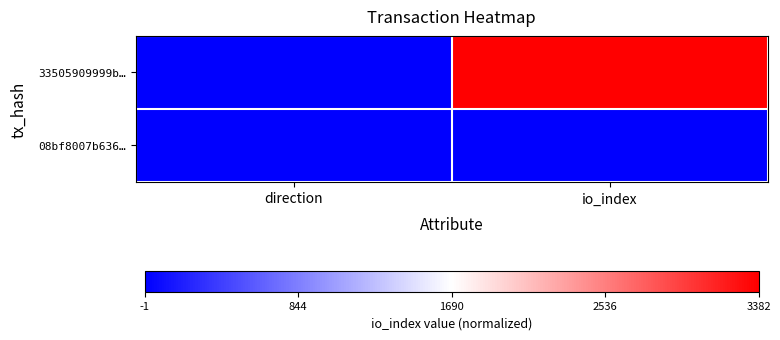

At how many categories does at least one series exceed 0?

2